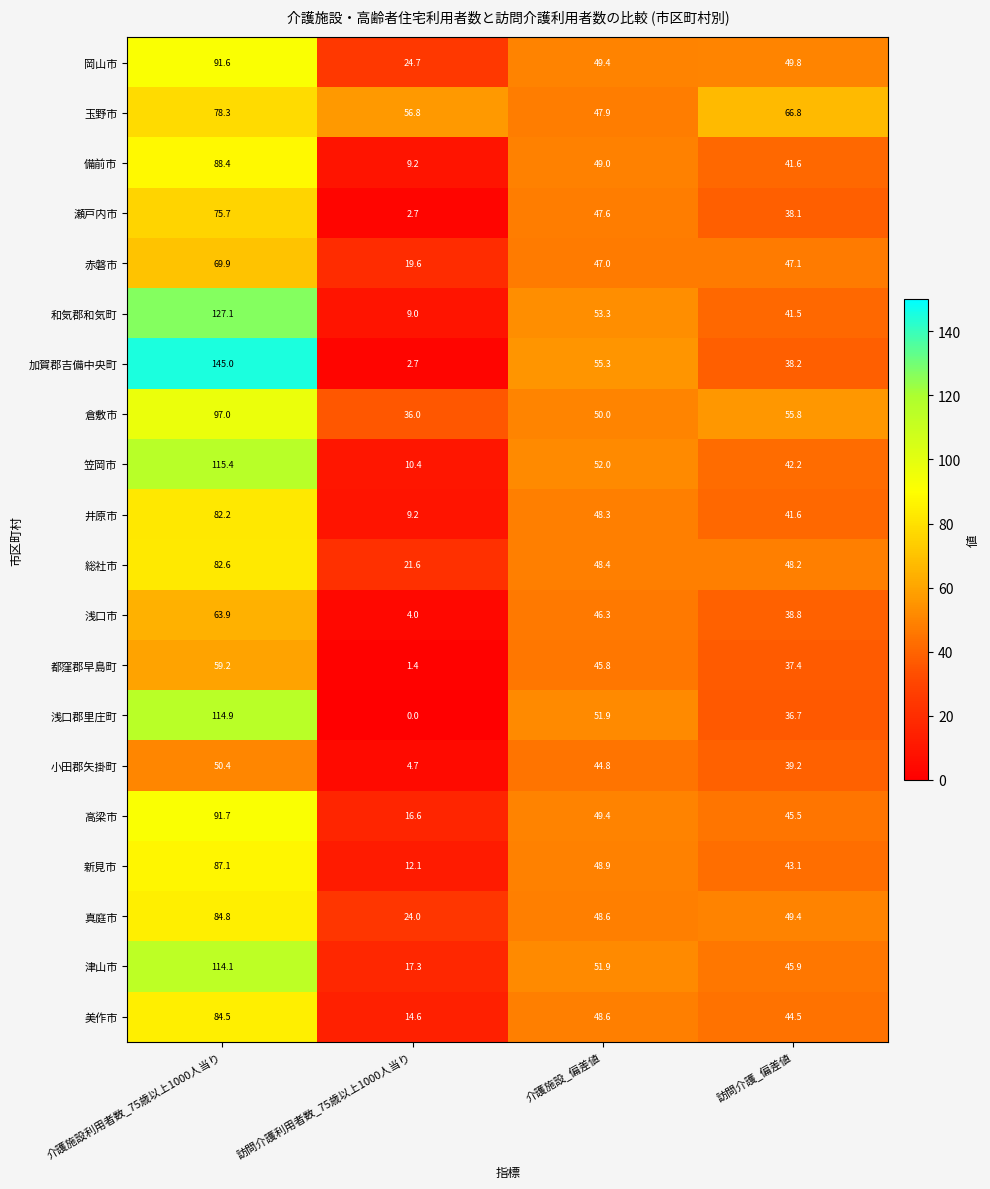

True or false: 備前市 has a value of 49.0 at 介護施設_偏差値.

True